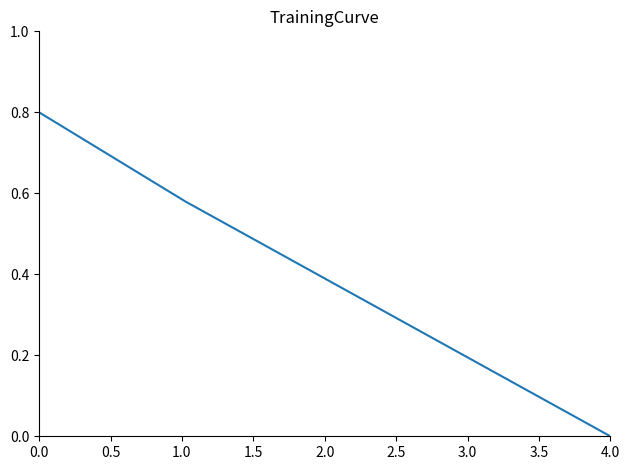

What is the greatest value displayed?

0.8